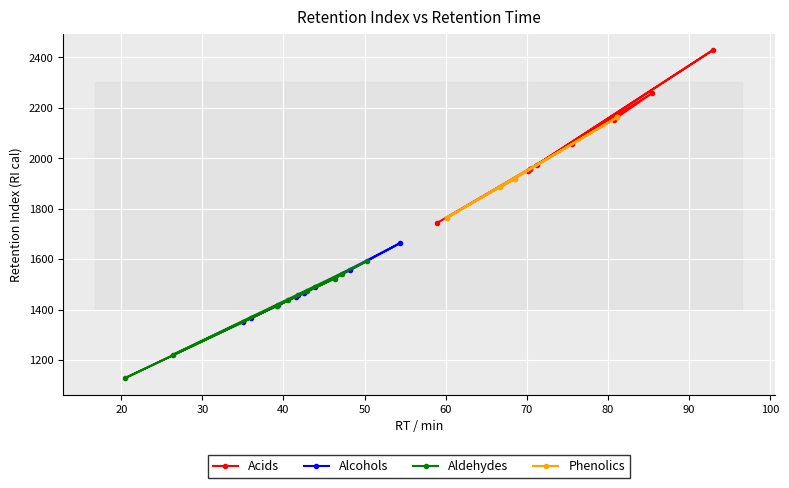

How many data points in Acids are less than 1973?

4